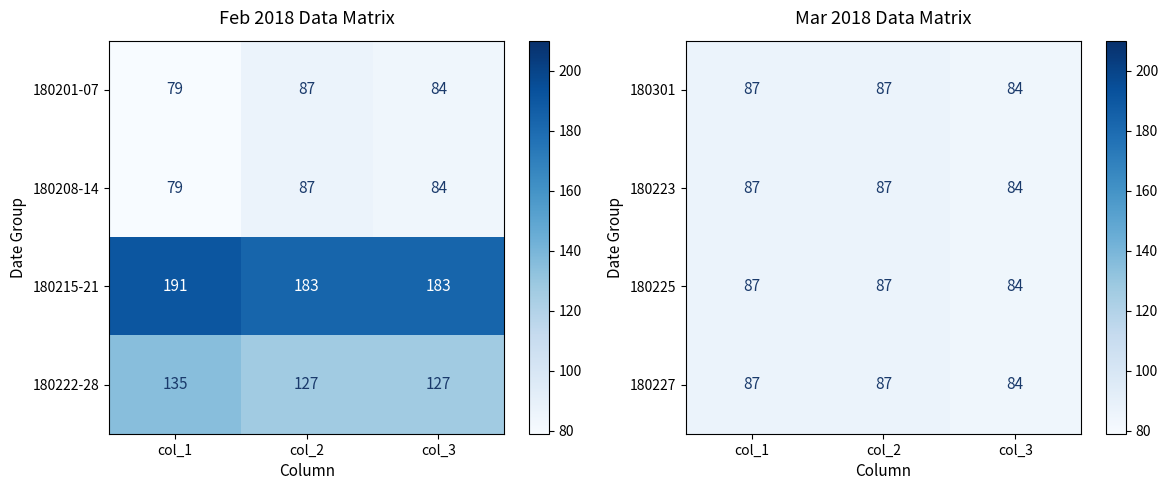

What is the total value across all series at col_3?

336